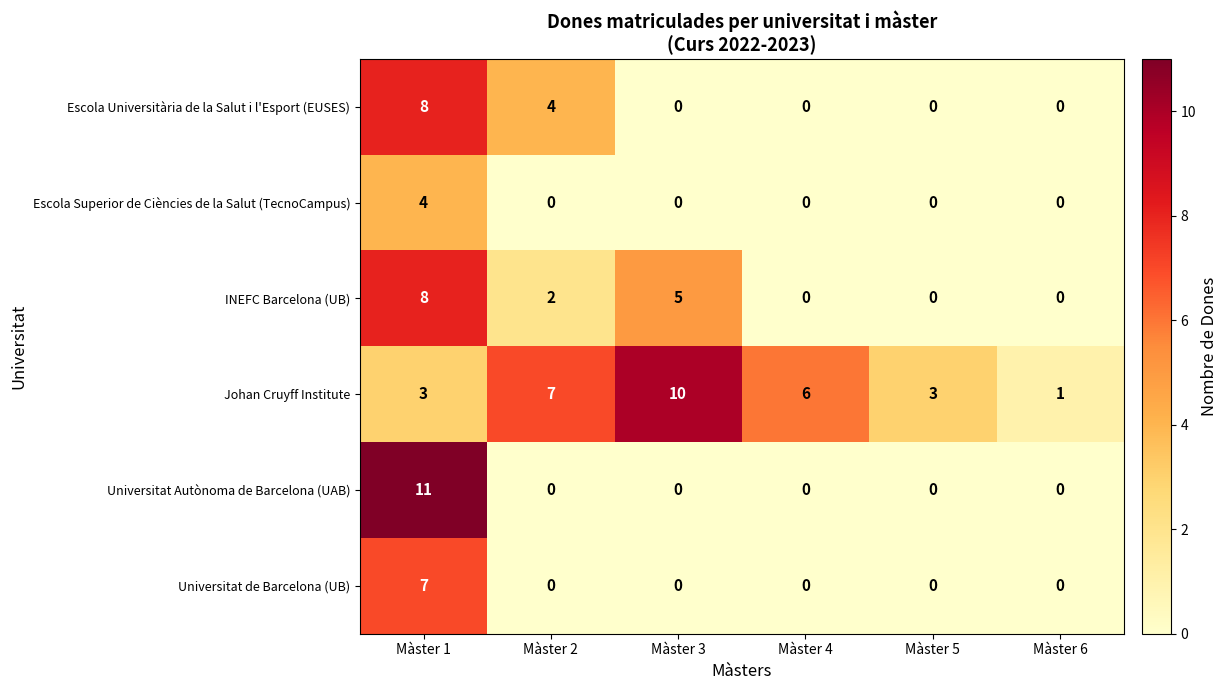

How many values in Escola Superior de Ciències de la Salut (TecnoCampus) are above zero?

1